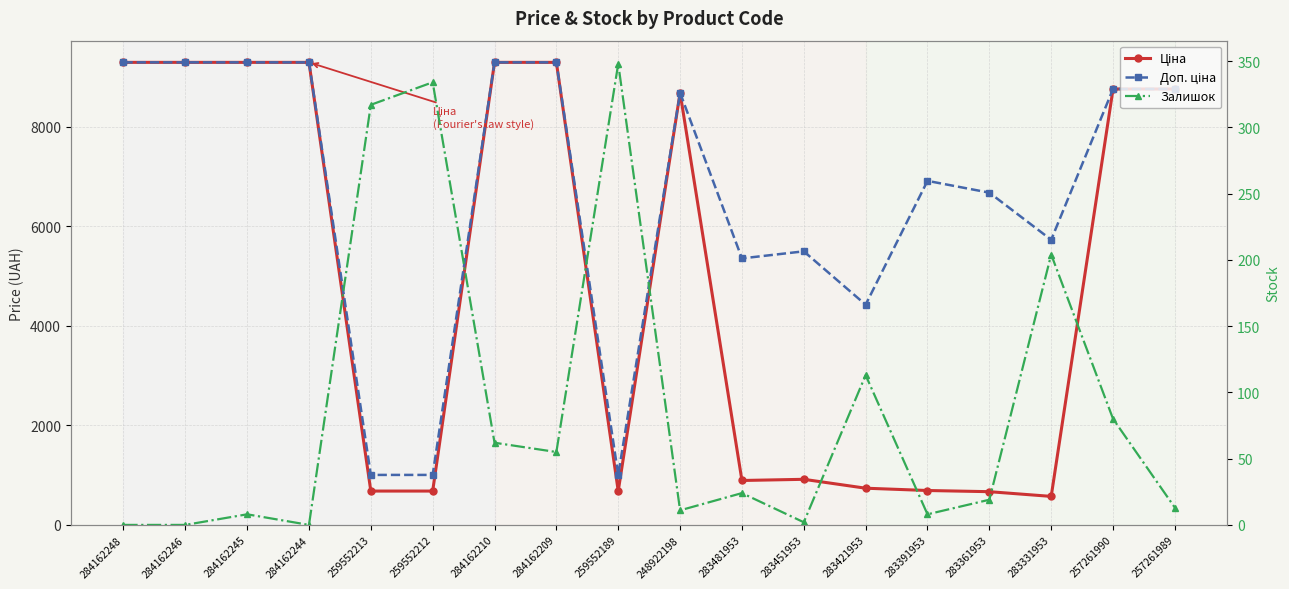

Which series has the largest total across all categories?

Доп. ціна